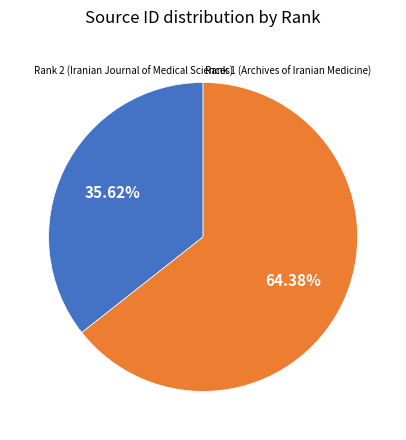

What percentage is the Rank 2 (Iranian Journal of Medical Sciences) slice, to the nearest percent?

36%